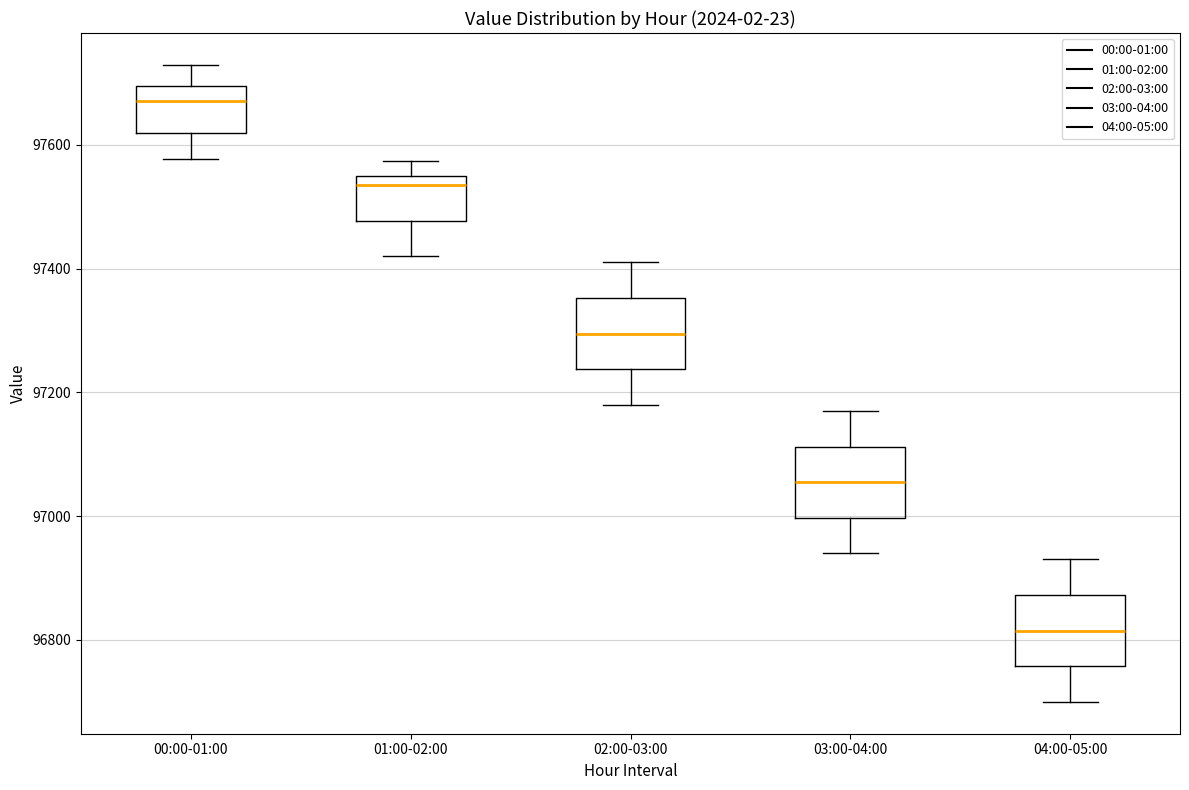

Which box's median line is the highest?

00:00-01:00